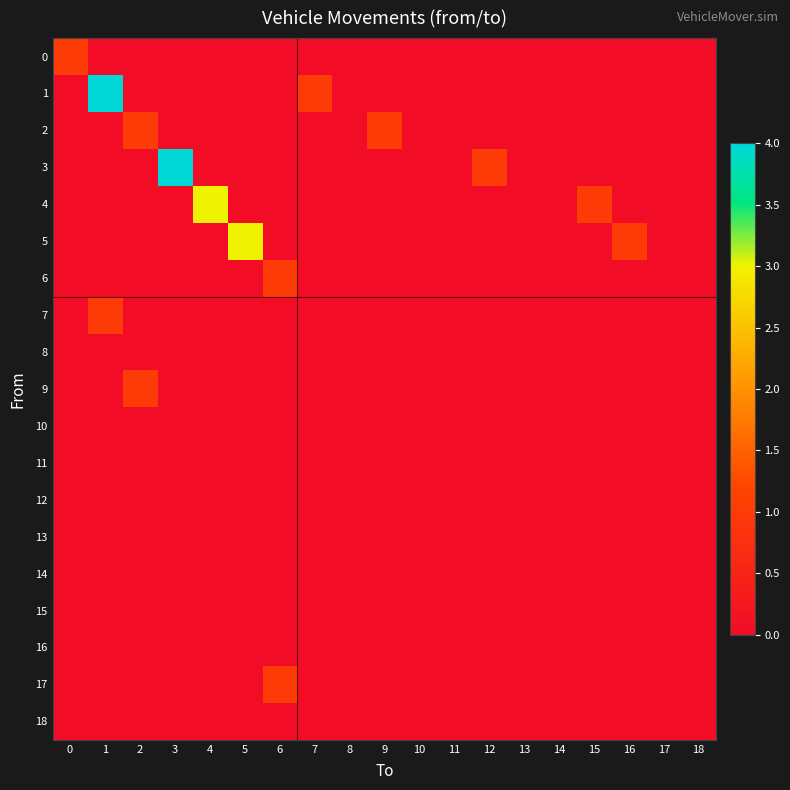

At how many categories does at least one series exceed 3?

2